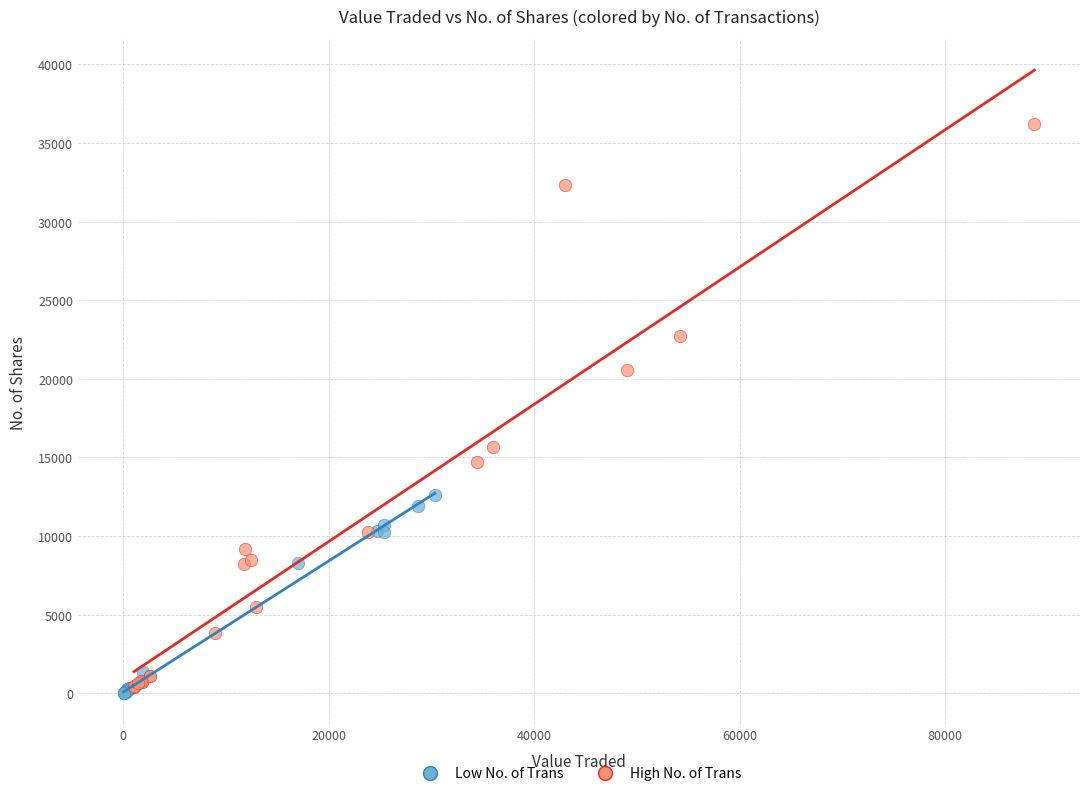

Which series reaches the maximum Y coordinate?

High No. of Trans